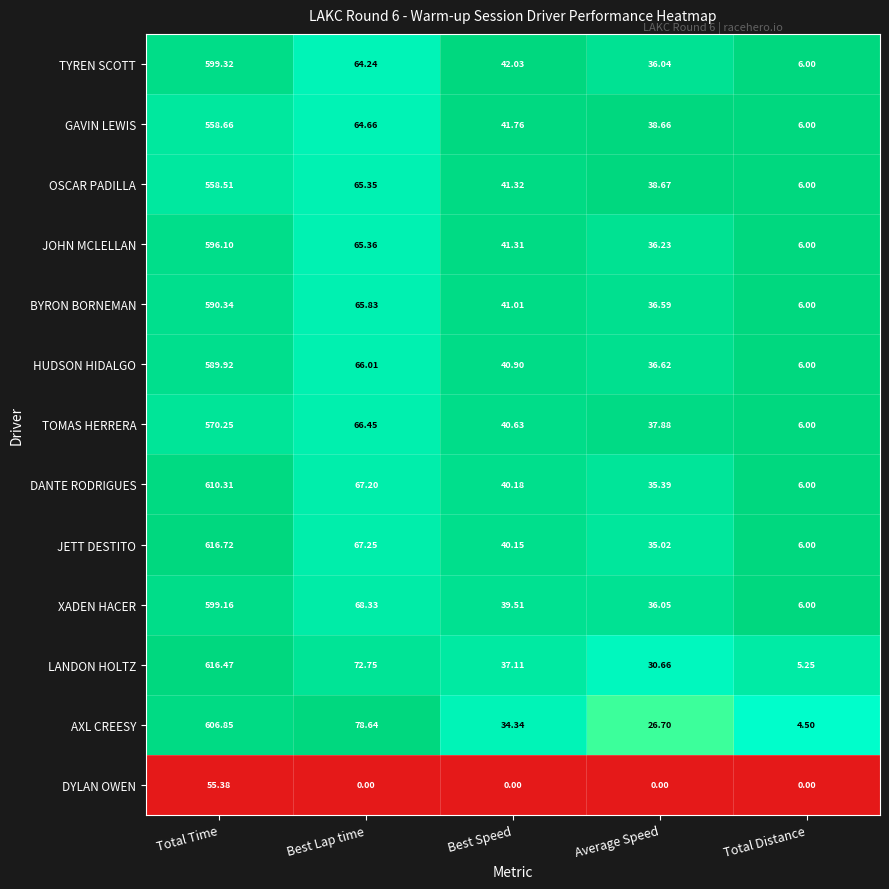

Which series has the largest total across all categories?

JETT DESTITO